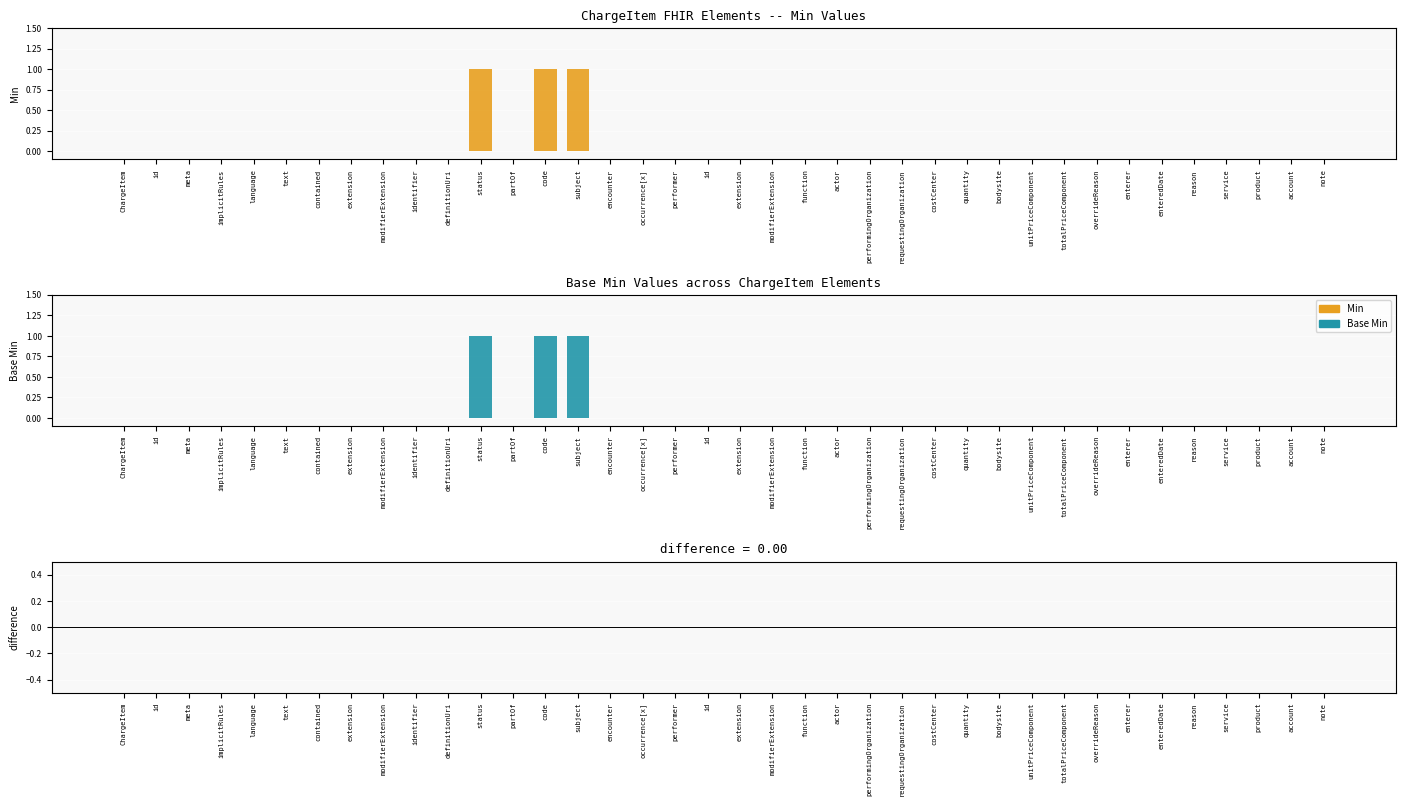

Reading right to left, transcribe all the data shown in this chart.

Min: 0	0	0	0	0	0	0	0	0	0	0	0	0	0	0	0	0	0	0	0	0	0	0	1	1	0	1	0	0	0	0	0	0	0	0	0	0	0
Base Min: 0	0	0	0	0	0	0	0	0	0	0	0	0	0	0	0	0	0	0	0	0	0	0	1	1	0	1	0	0	0	0	0	0	0	0	0	0	0
Min - Base Min: 0	0	0	0	0	0	0	0	0	0	0	0	0	0	0	0	0	0	0	0	0	0	0	0	0	0	0	0	0	0	0	0	0	0	0	0	0	0